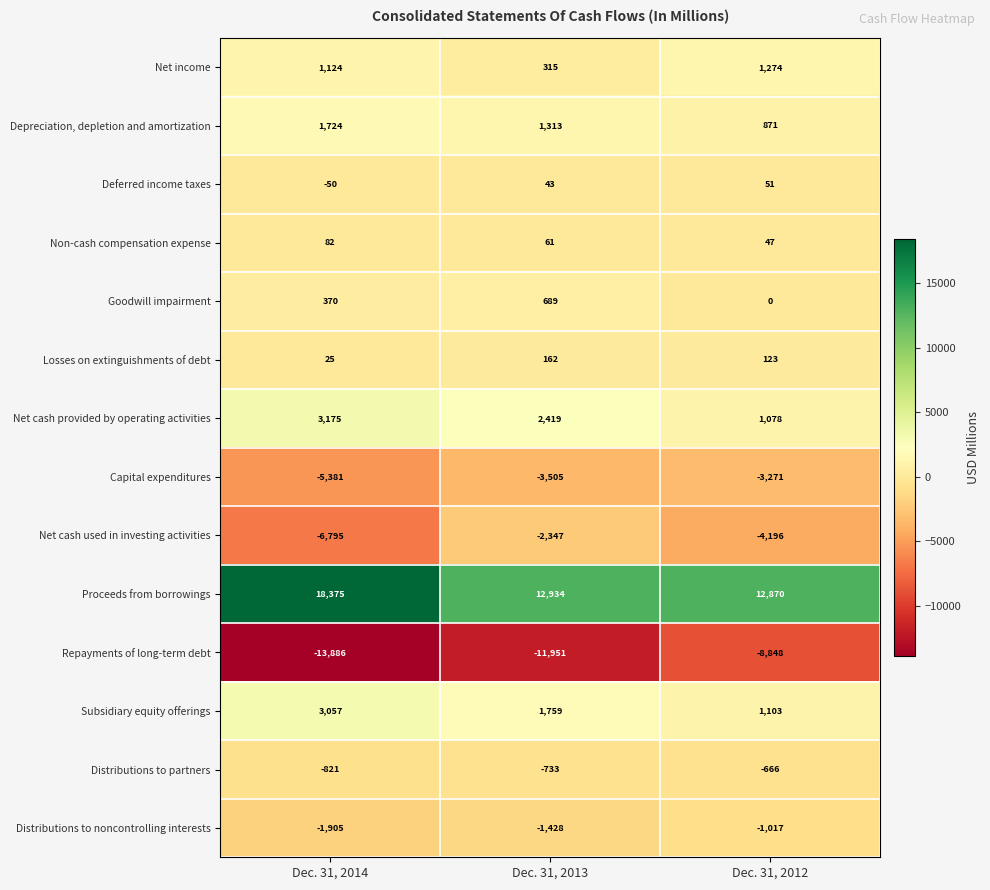

The value of Net income at Dec. 31, 2013 is 315. True or false?

True